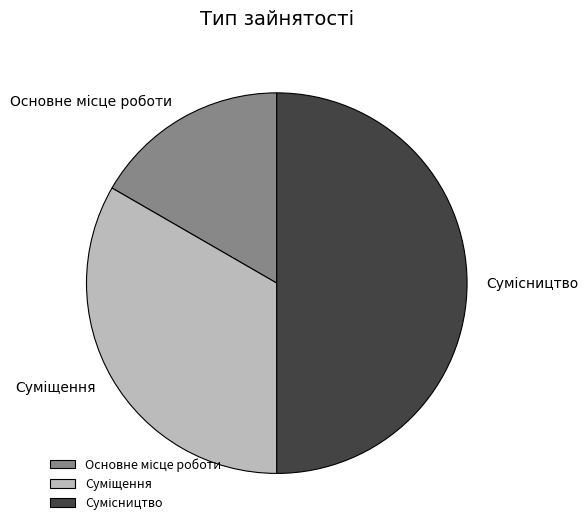

Is there any slice that represents more than half of the pie?

No